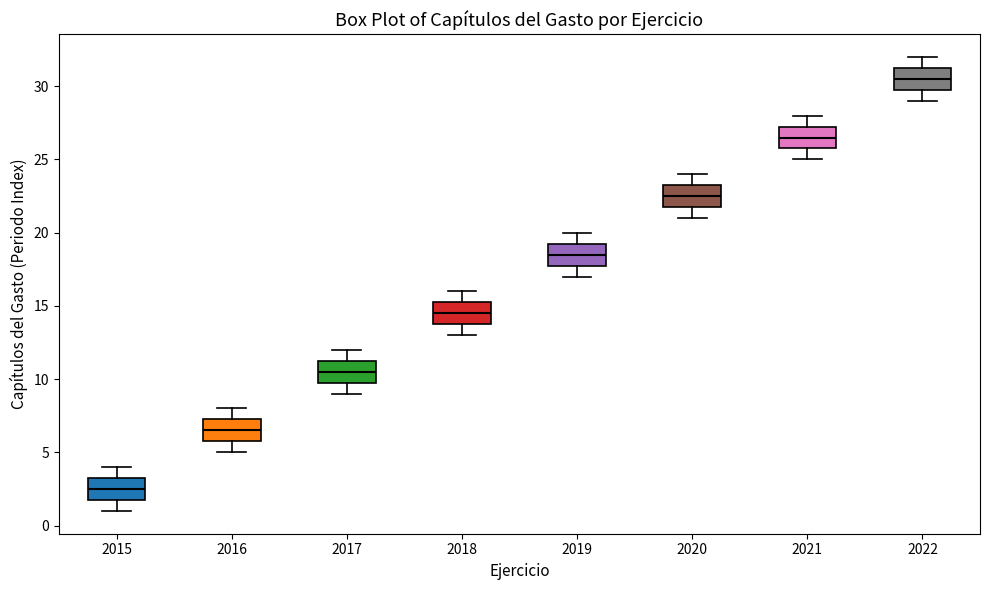

Where does the lower whisker of the box at x = 2017 end on the y-axis? The values are not printed on the chart, so give them approximately, as read against the axis.

9.0